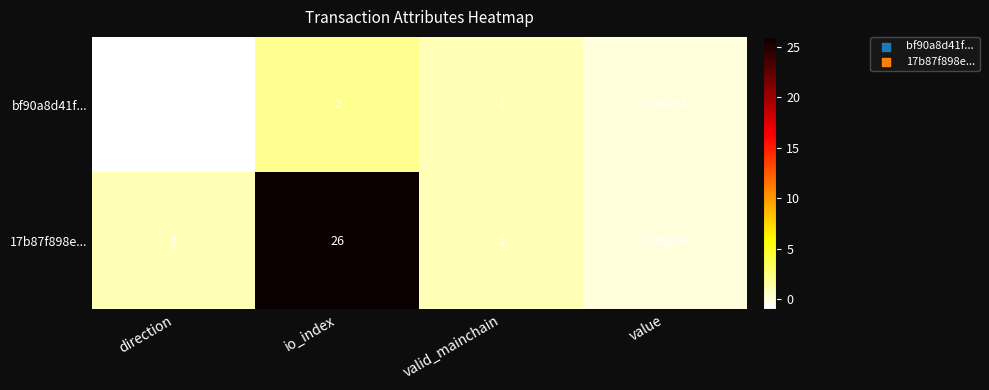

How many distinct data groups are displayed?

2